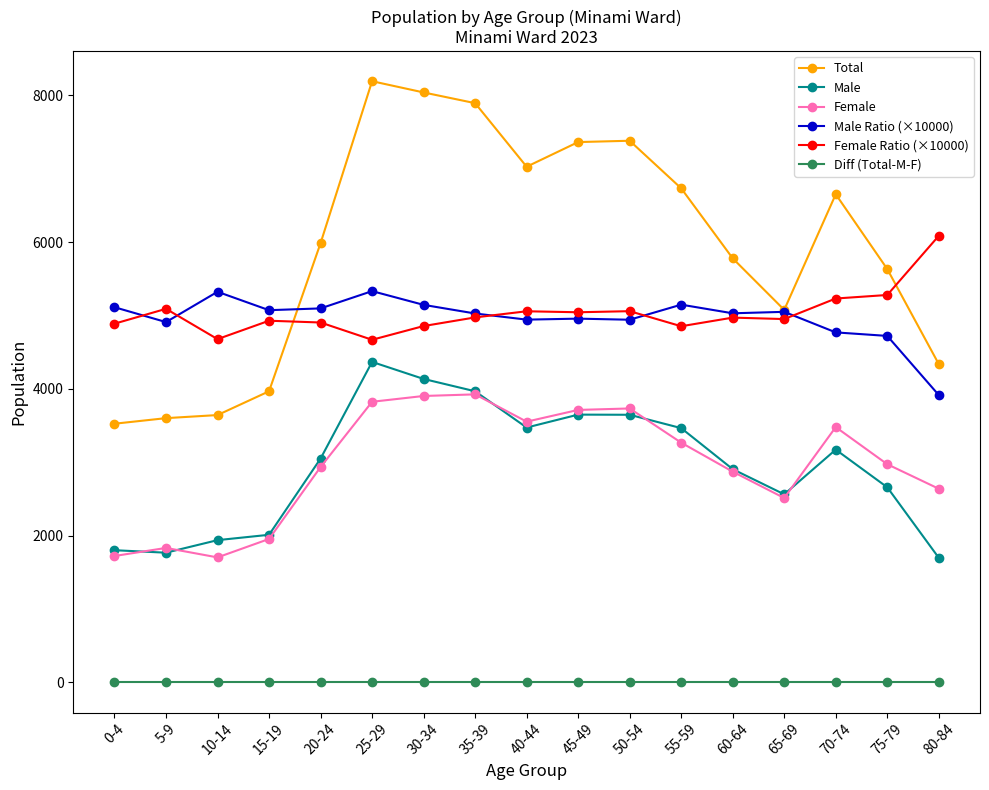

What is the spread (max minus min) of values at 55-59?

6732.0